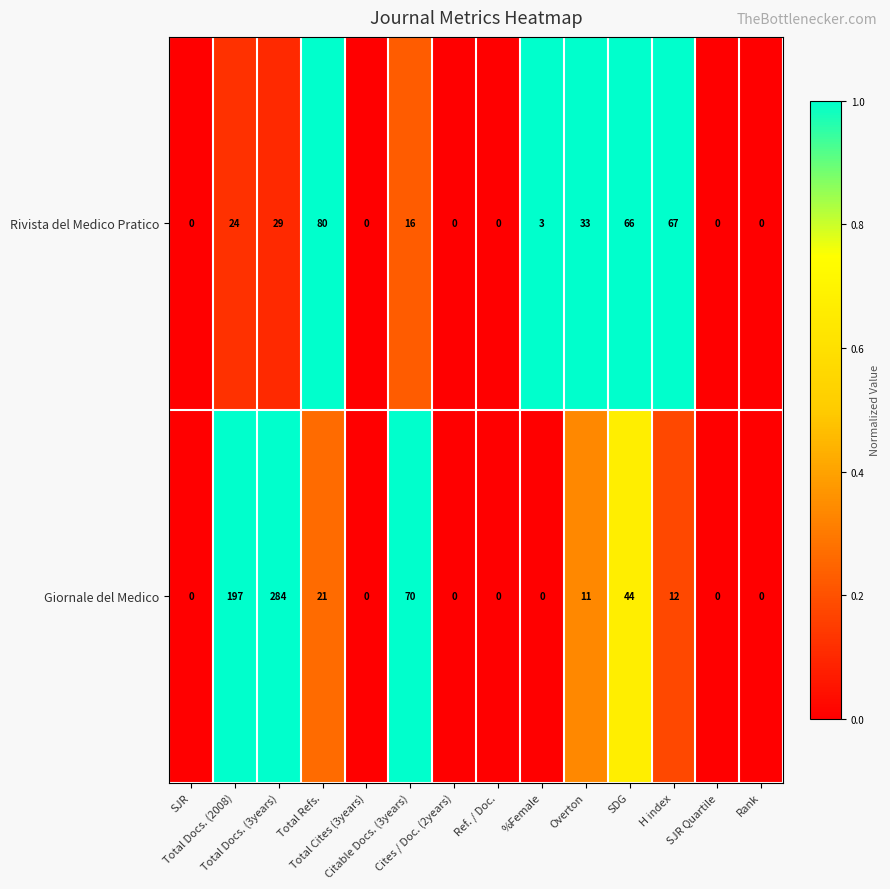

What is the sum of all Rivista del Medico Pratico values?

318